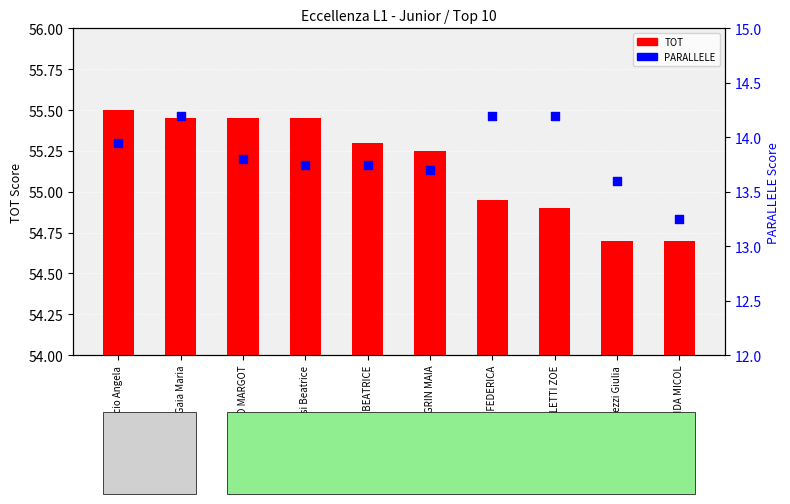

What are all the series names shown in the legend?

TOT, PARALLELE